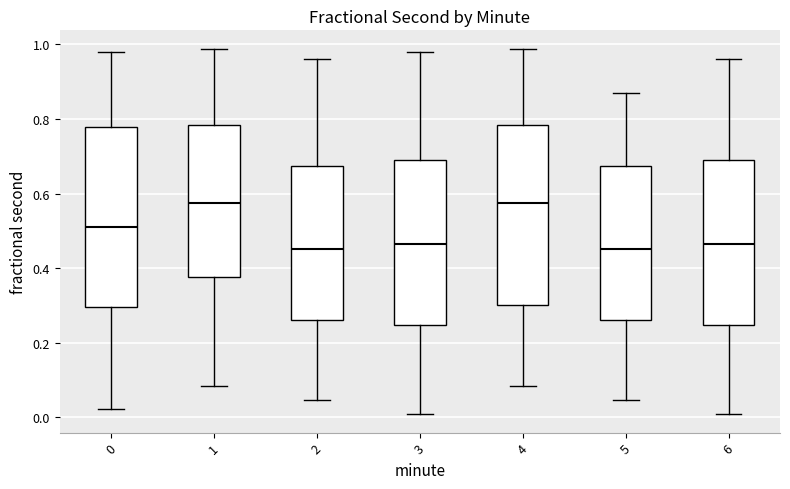

Reading left to right, transcribe this box plot: for each box, give where its median line is, the range the box spans, and where its two whiskers end, as read against the y-axis. The values are not printed on the chart, so give them approximately, as read against the axis.

0: median 0.50, box 0.30 to 0.78, whiskers 0.02 to 0.98
1: median 0.58, box 0.38 to 0.78, whiskers 0.08 to 0.98
2: median 0.46, box 0.26 to 0.68, whiskers 0.04 to 0.96
3: median 0.46, box 0.24 to 0.68, whiskers 0.00 to 0.98
4: median 0.58, box 0.30 to 0.78, whiskers 0.08 to 0.98
5: median 0.46, box 0.26 to 0.68, whiskers 0.04 to 0.86
6: median 0.46, box 0.24 to 0.68, whiskers 0.00 to 0.96